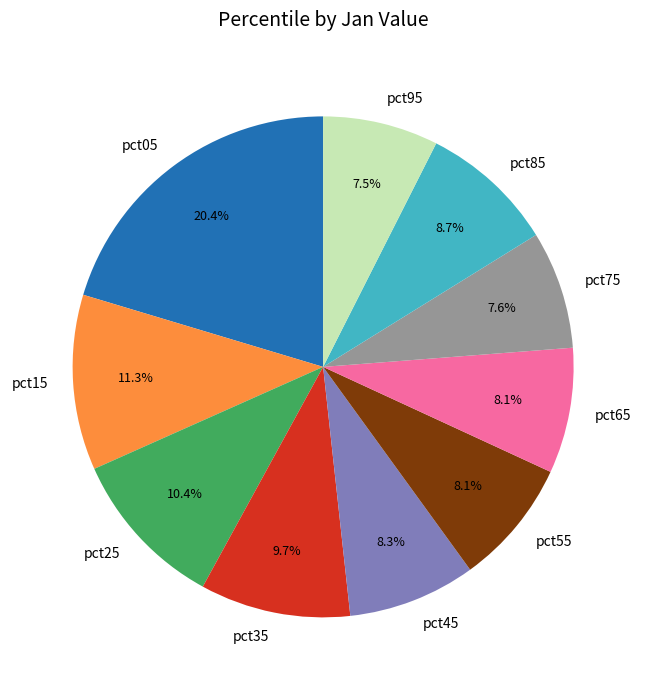

Between pct95 and pct25, which is larger?

pct25